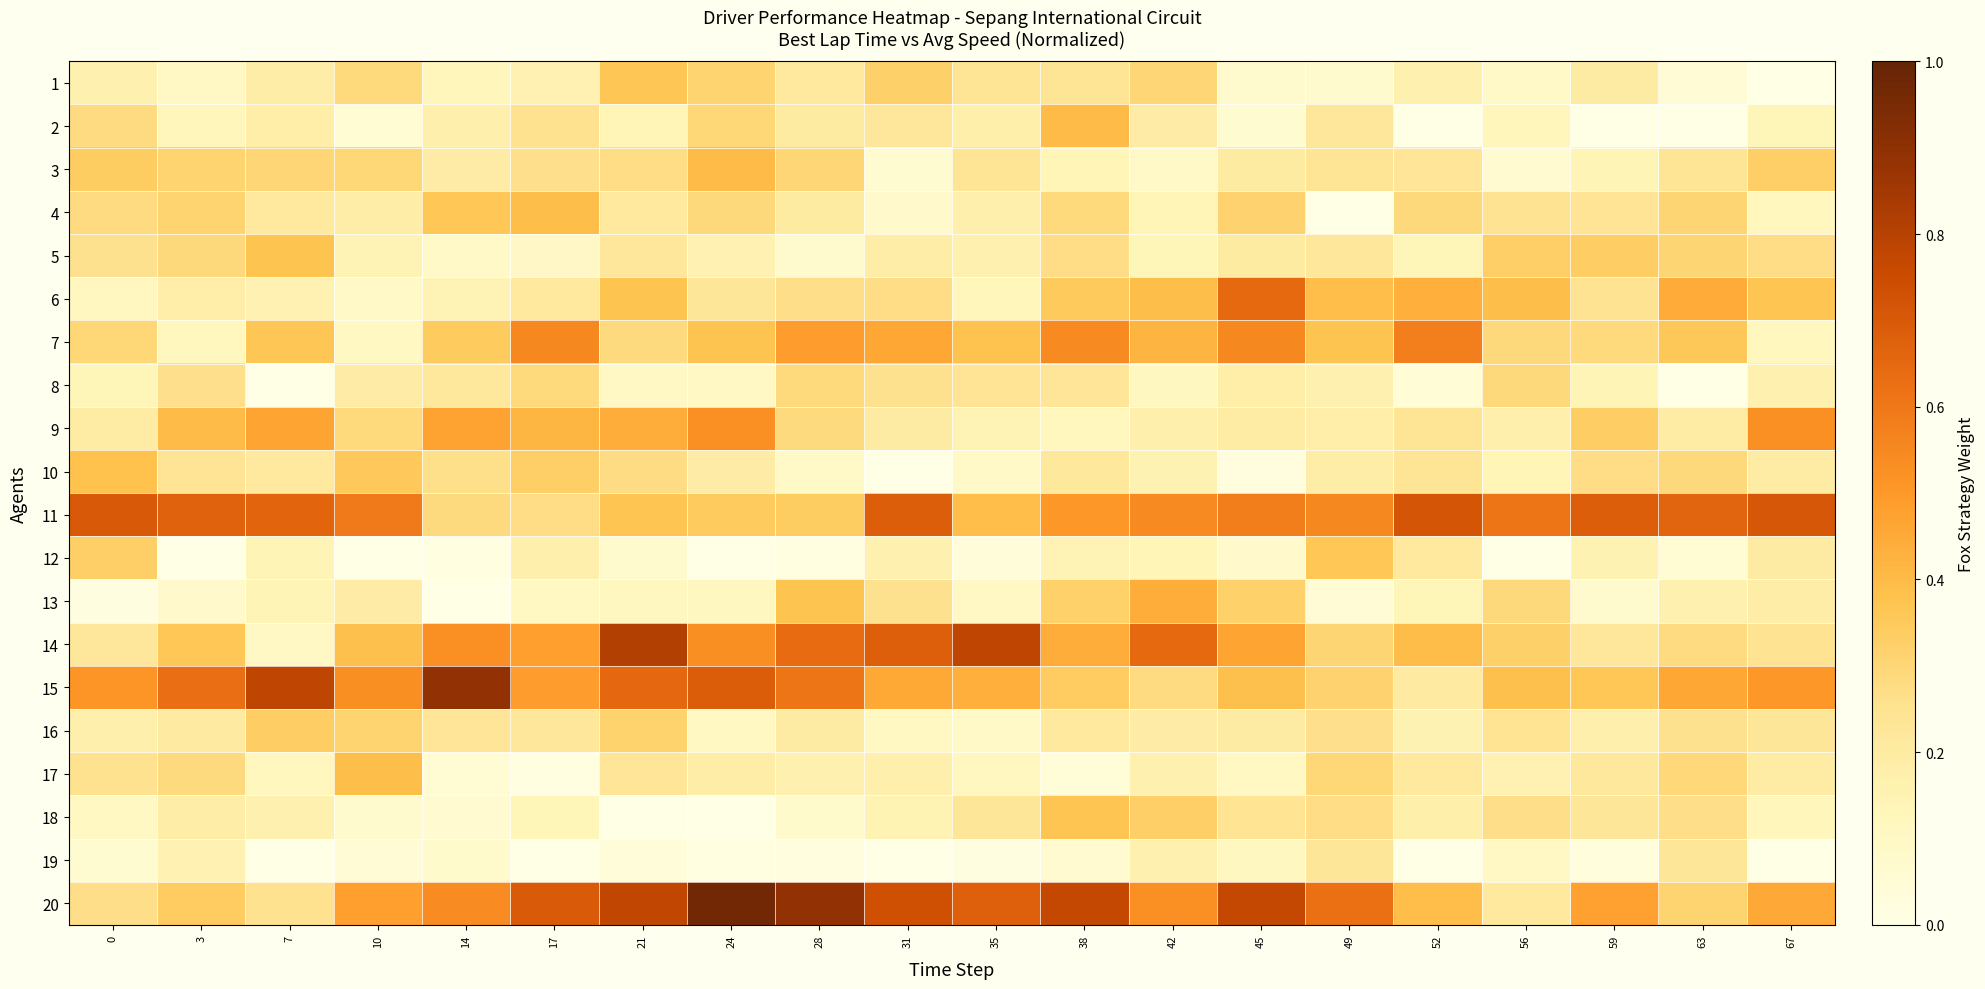

At how many categories does at least one series exceed 0?

20